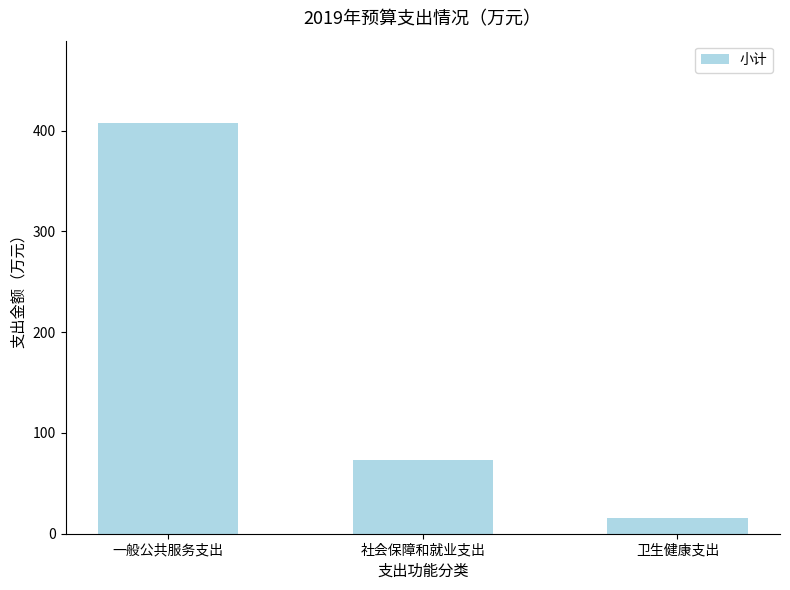

What is the difference between the values at 一般公共服务支出 and 社会保障和就业支出?

334.2